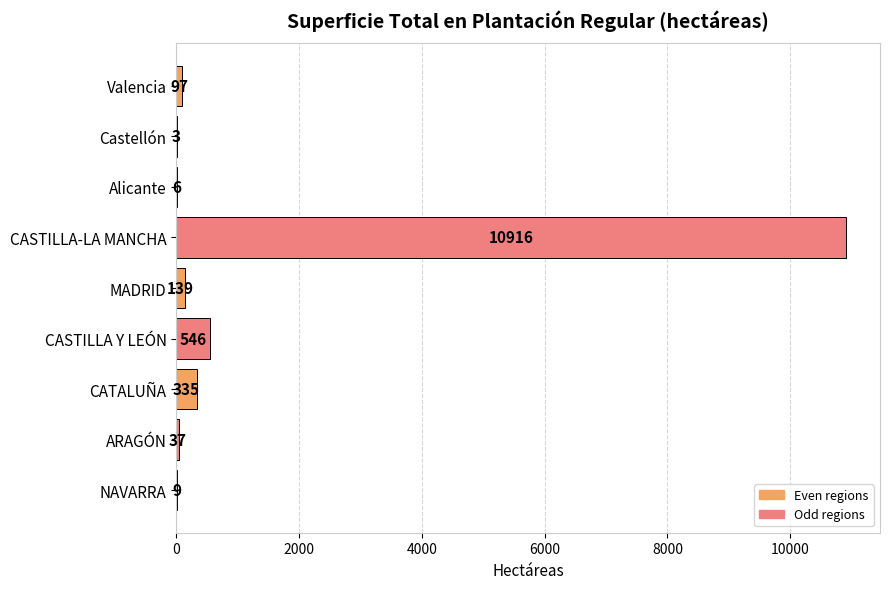

Where is the data nearest to the value 5459?

CASTILLA Y LEÓN